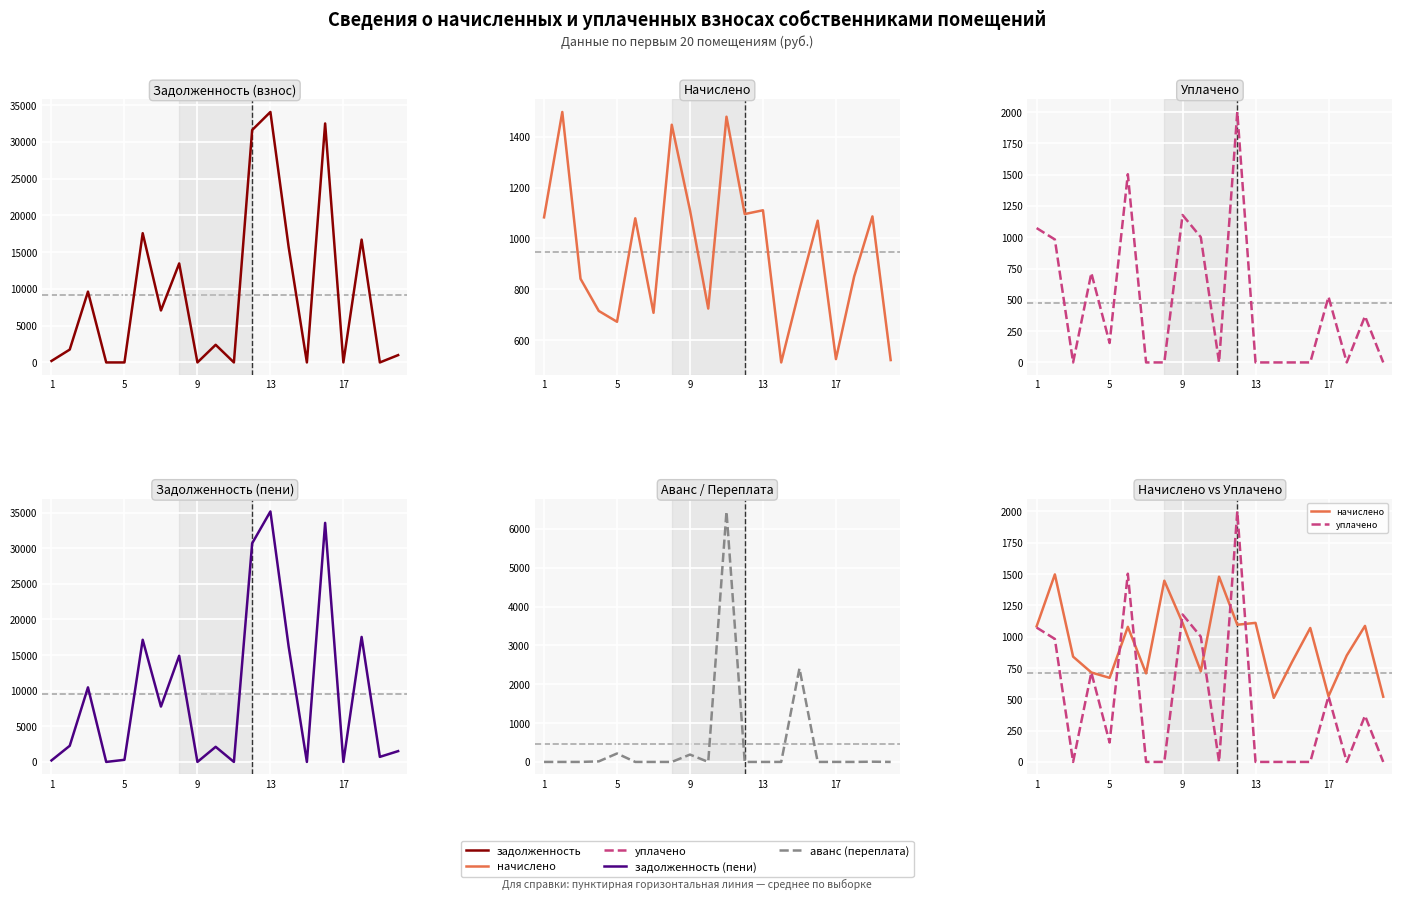

How many values in the аванс (переплата) series exceed 0?

7